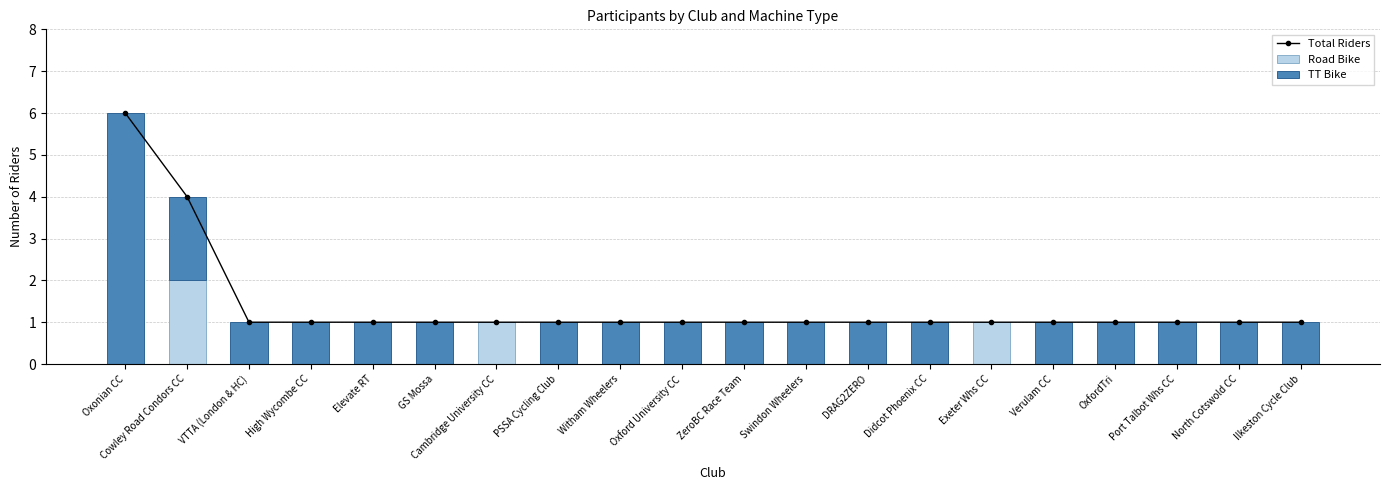

Reading left to right, what are all the values shown in this chart?

Total Riders: 6	4	1	1	1	1	1	1	1	1	1	1	1	1	1	1	1	1	1	1
Road Bike: 0	2	0	0	0	0	1	0	0	0	0	0	0	0	1	0	0	0	0	0
TT Bike: 6	2	1	1	1	1	0	1	1	1	1	1	1	1	0	1	1	1	1	1